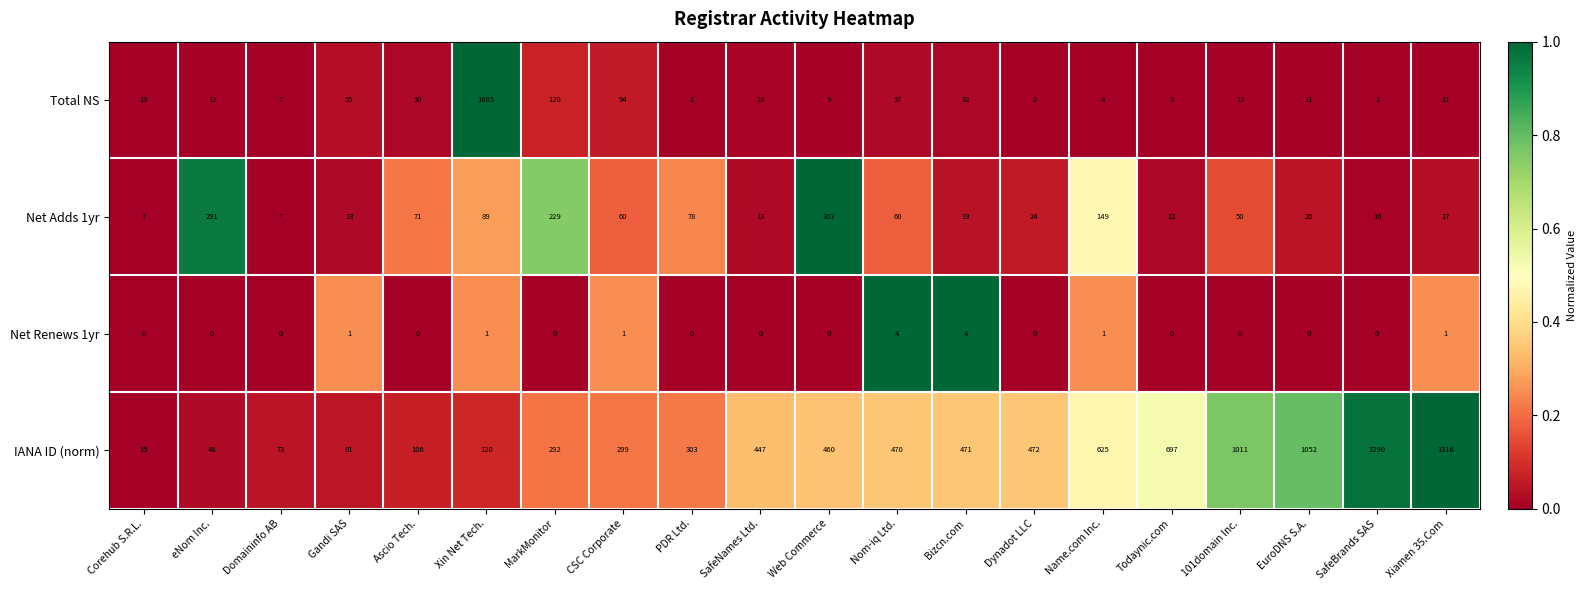

Which series has the largest range (max minus min)?

Total NS